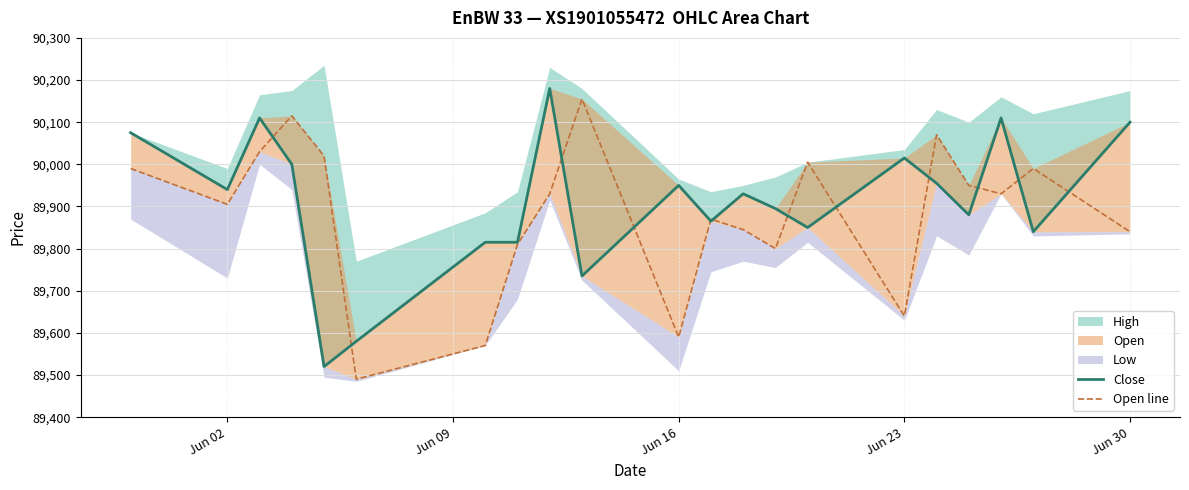

What is the minimum value for Open line?

89490